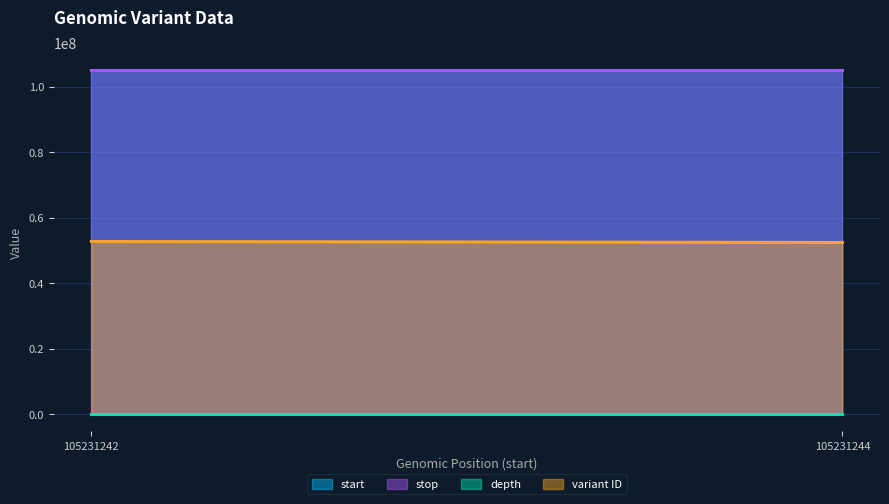

Which category has the lowest value in the stop series?

105231242